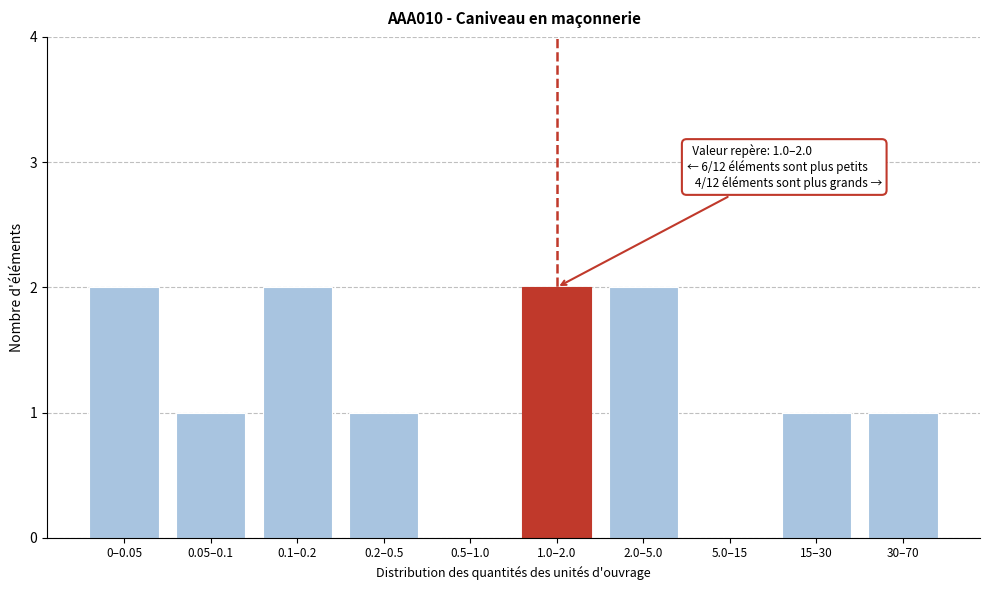

Reading left to right, list all the values displayed in this chart.

0–0.05=2	0.05–0.1=1	0.1–0.2=2	0.2–0.5=1	0.5–1.0=0	1.0–2.0=2	2.0–5.0=2	5.0–15=0	15–30=1	30–70=1